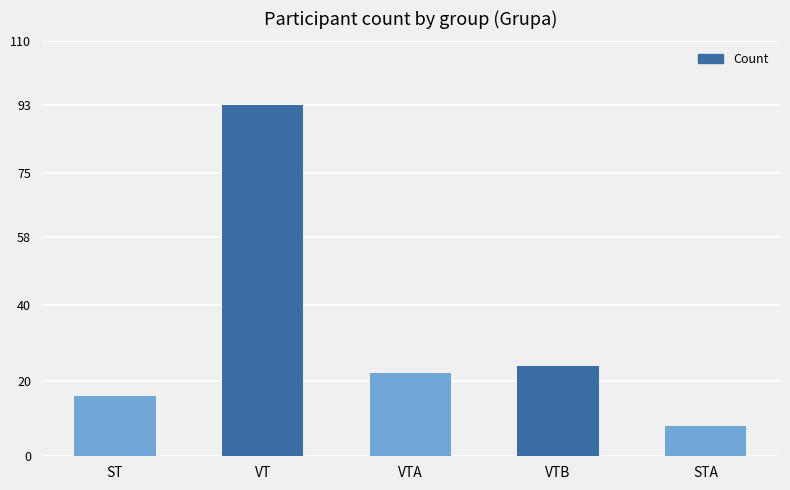

What is the difference between the maximum and minimum values?

85